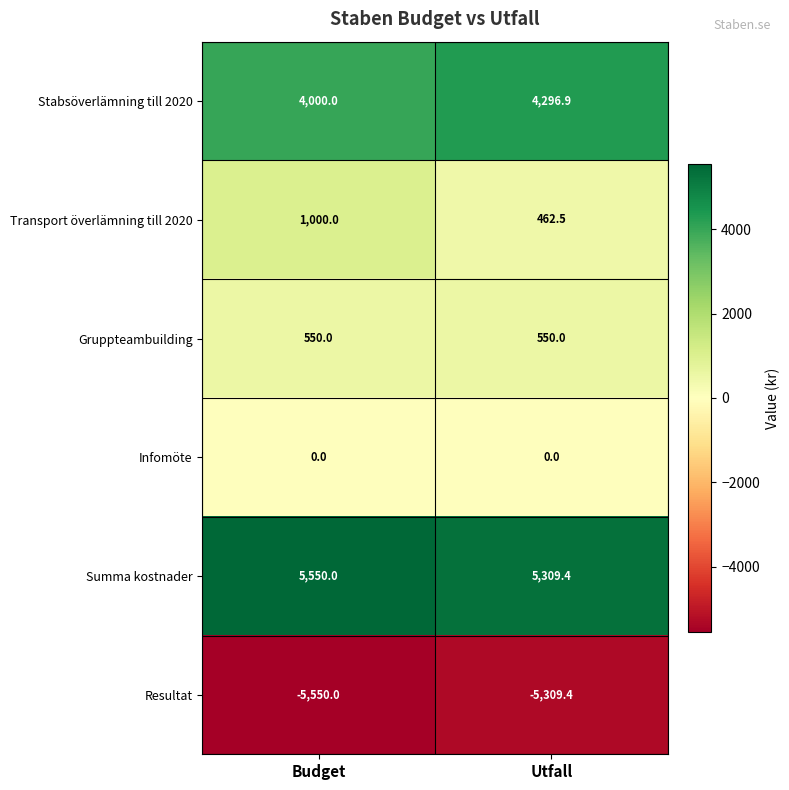

At which category is the sum across all series the highest?

Budget